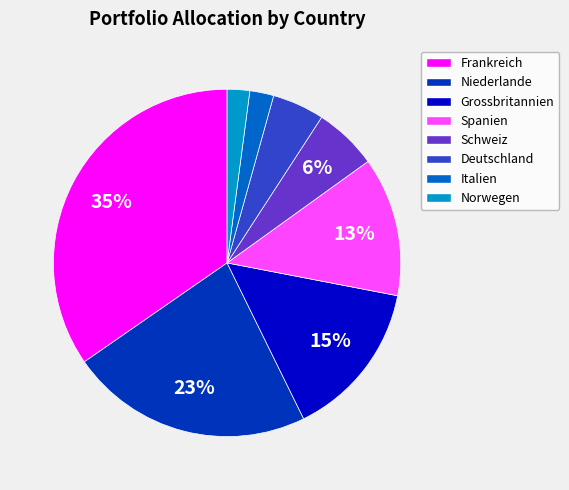

Is it true that Frankreich is 1% of the pie?

False